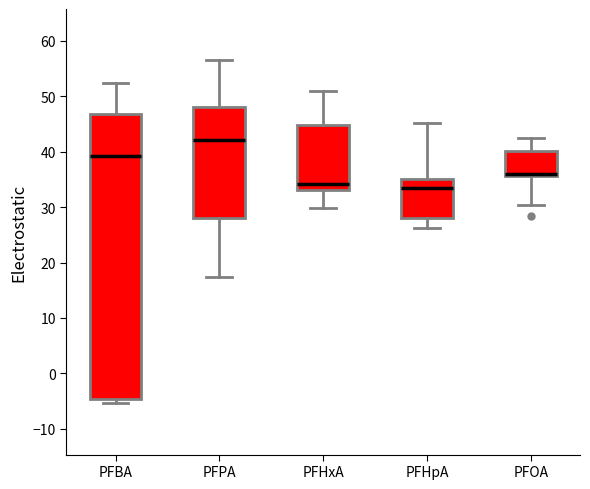

Where does the upper whisker of the box for PFHxA end on the y-axis? The values are not printed on the chart, so give them approximately, as read against the axis.

51